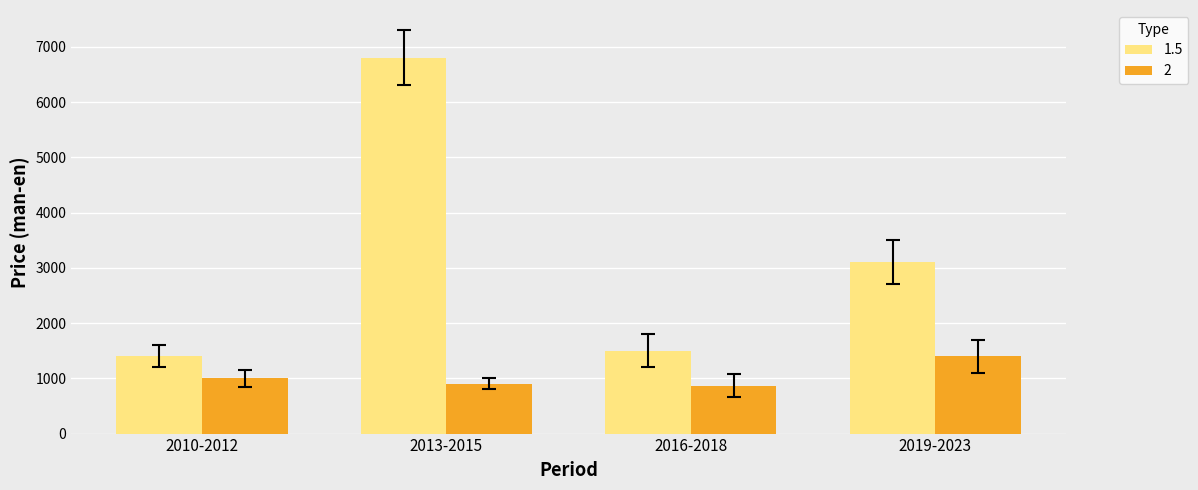

What is the greatest value displayed?

6800